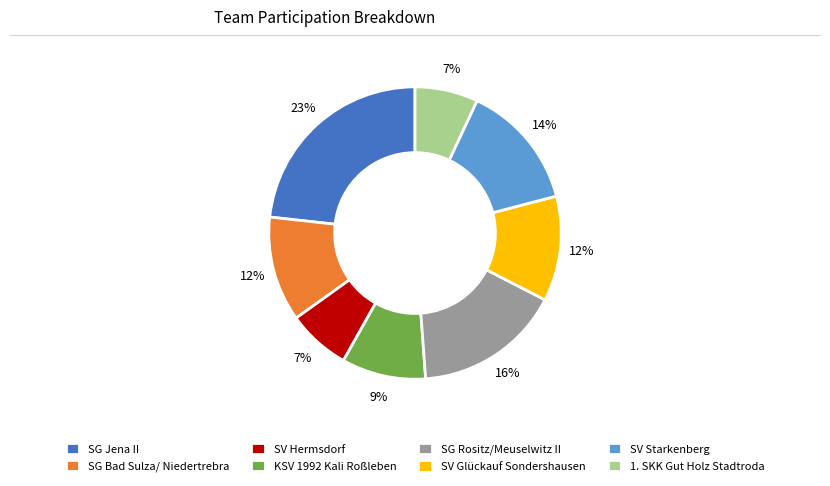

Do SV Hermsdorf and SG Bad Sulza/ Niedertrebra together represent more than half of the pie?

No